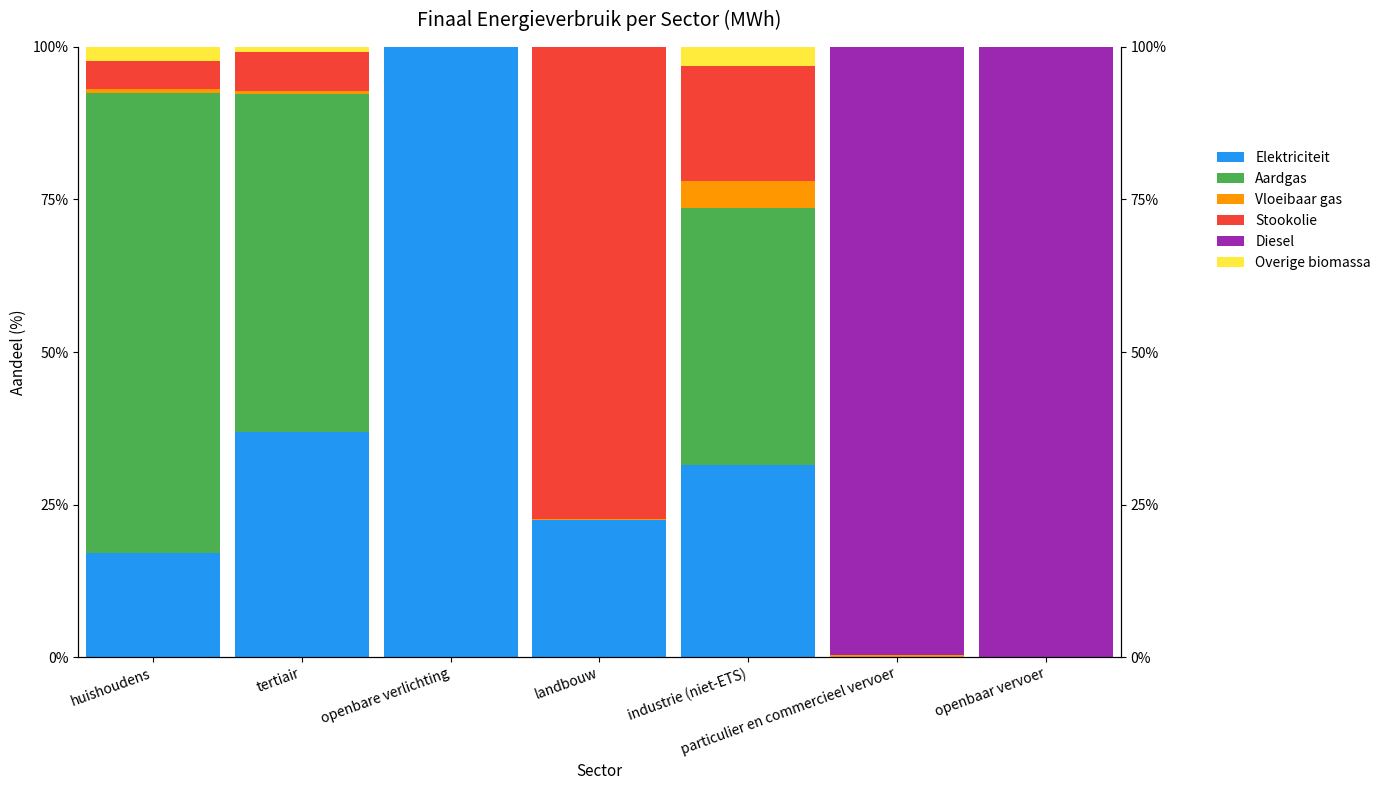

What is the total value across all series at industrie (niet-ETS)?

100.0